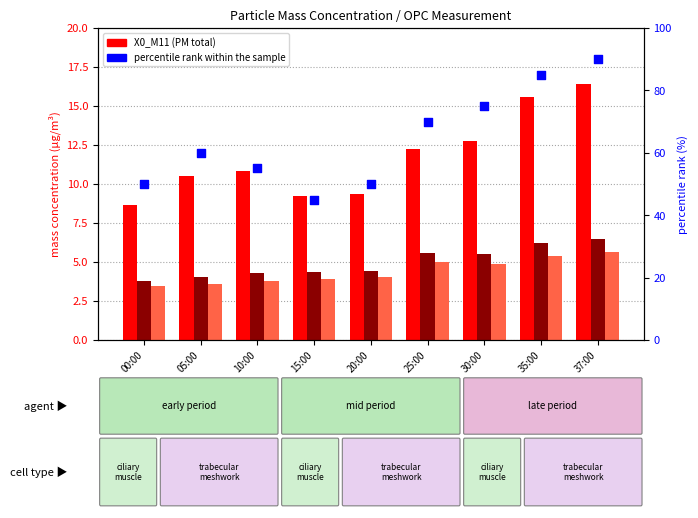

Which series has the largest total across all categories?

percentile rank within the sample